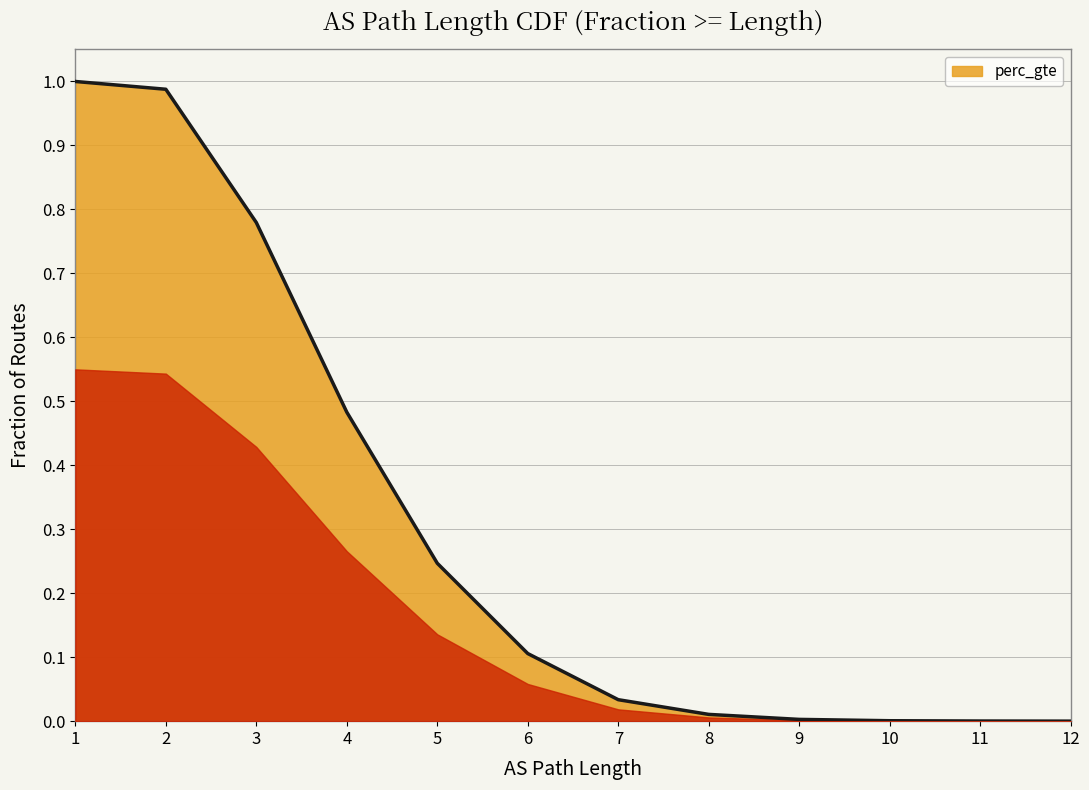

What is the average value?

0.3